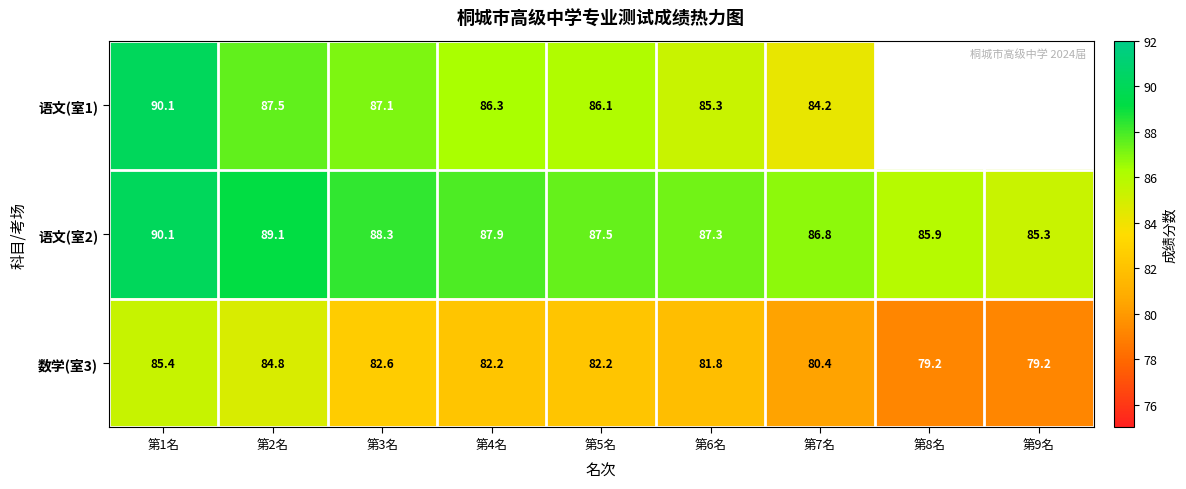

Is the value of 语文(室2) at 第5名 greater than the value of 数学(室3) at 第1名?

Yes